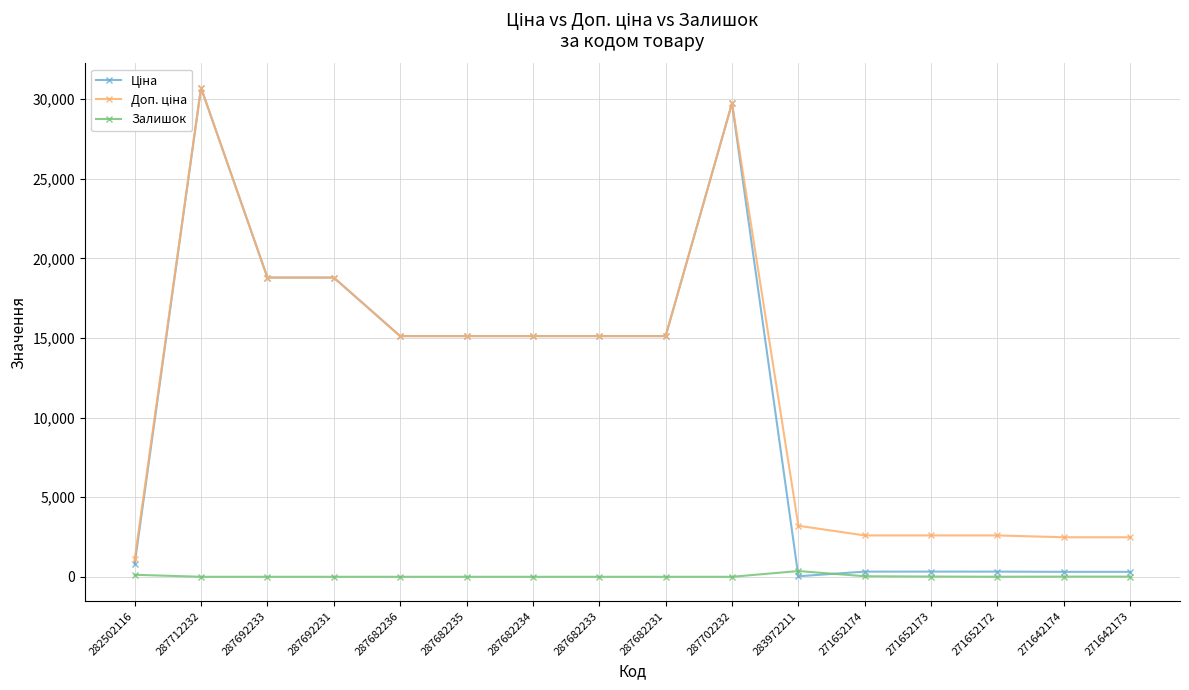

What is the maximum value for Залишок?

360